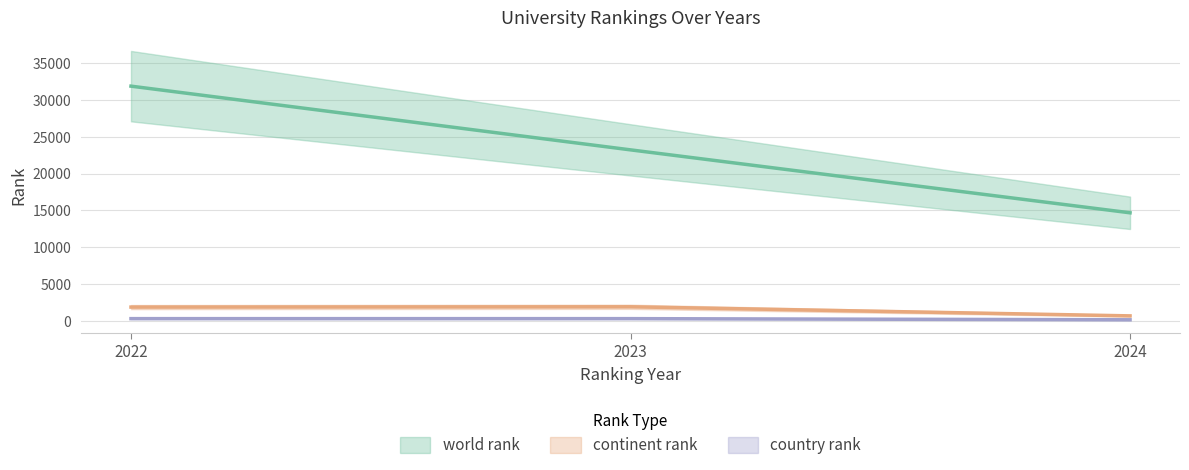

The value of world rank at 2024 is 6789.1. True or false?

False